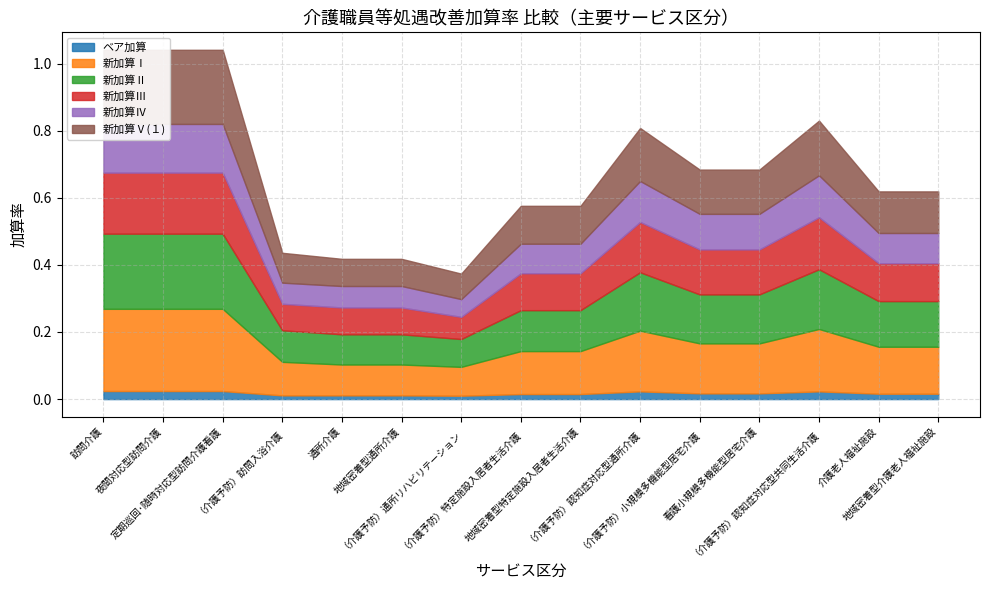

At which label does 新加算Ⅰ reach its minimum?

（介護予防）通所リハビリテーション